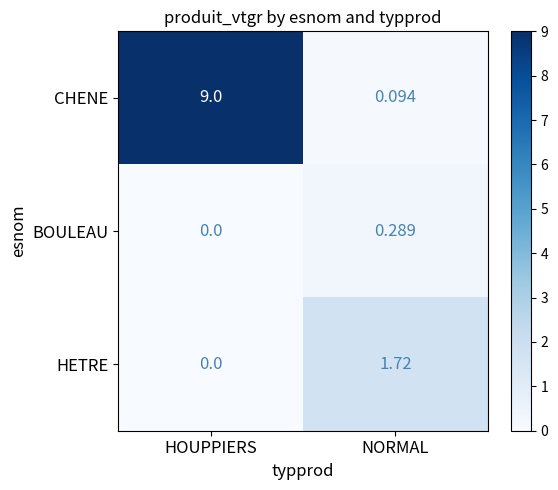

Between HOUPPIERS and NORMAL, which series saw the biggest shift?

CHENE